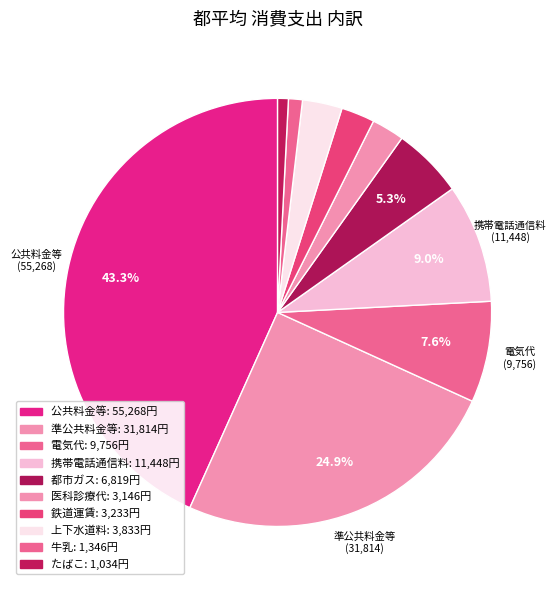

Rank the categories by value from highest to lowest.

公共料金等, 準公共料金等, 携帯電話通信料, 電気代, 都市ガス, 上下水道料, 鉄道運賃, 医科診療代, 牛乳, たばこ